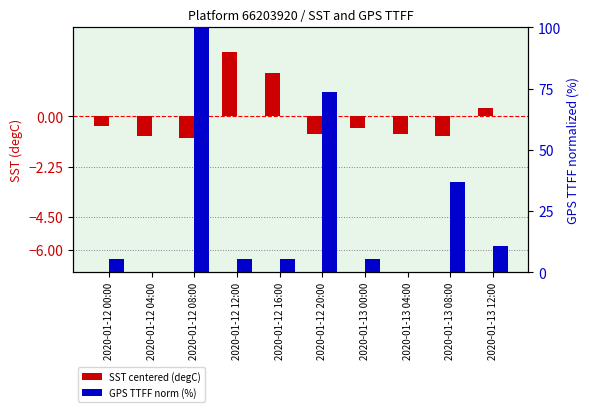

What is the label of the 2nd bar from the left?

2020-01-12 04:00